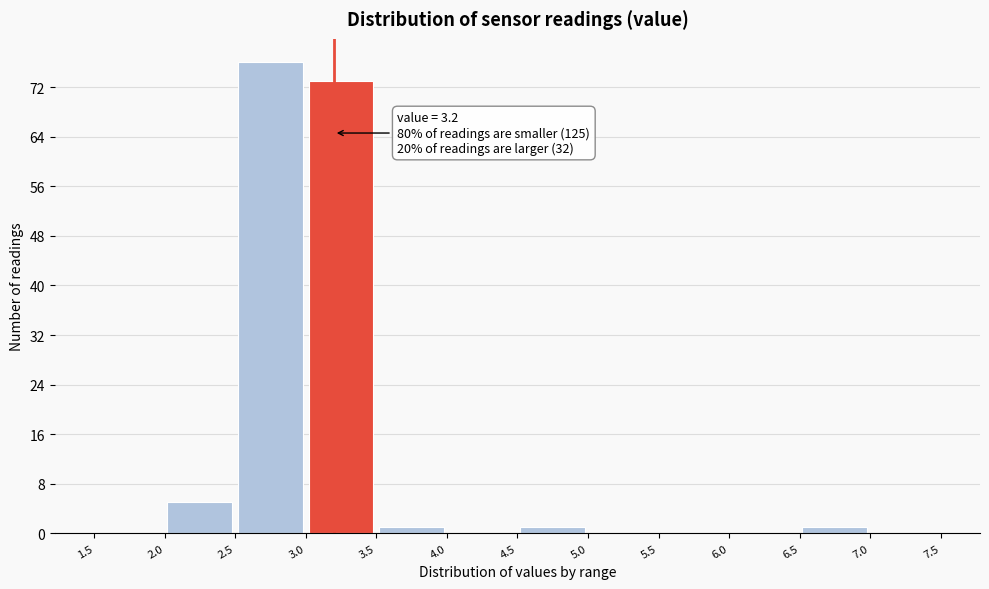

Which range on the x-axis has the tallest bar?

2.5 to 3.0